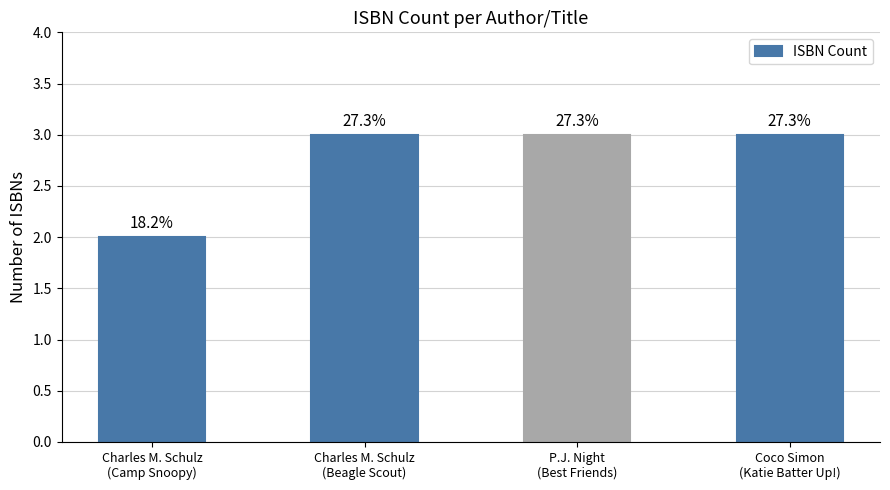

How many values are between 3 and 4?

3